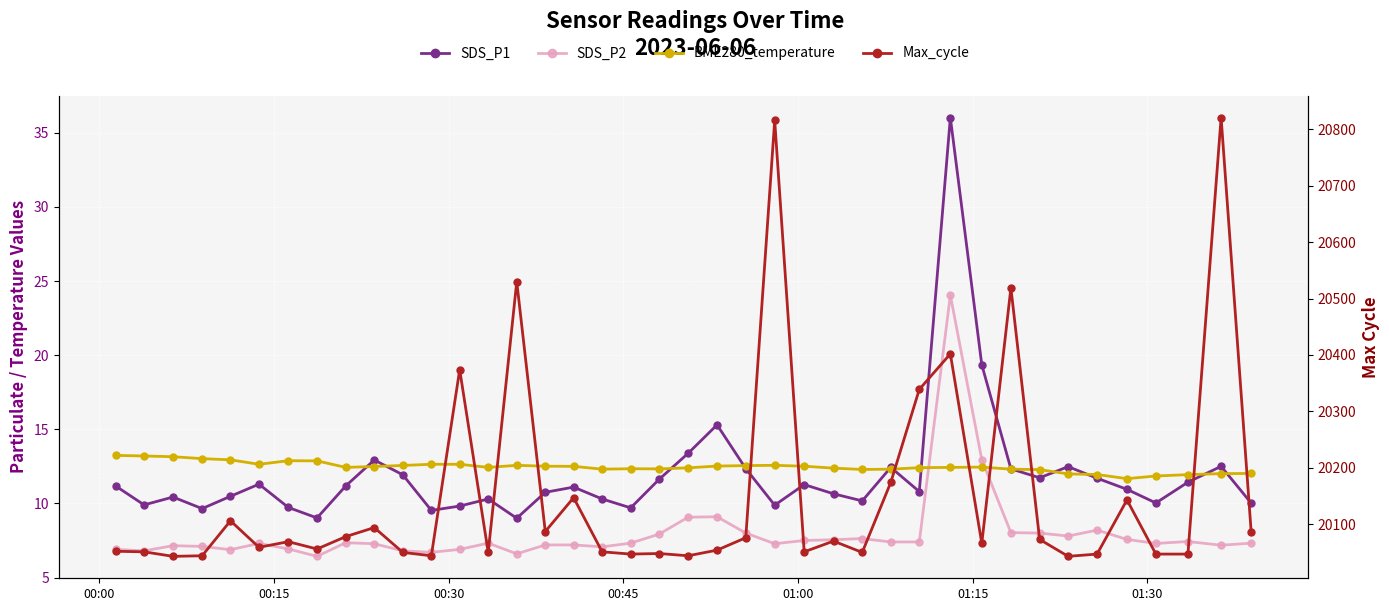

What are all the series names shown in the legend?

SDS_P1, SDS_P2, BME280_temperature, Max_cycle